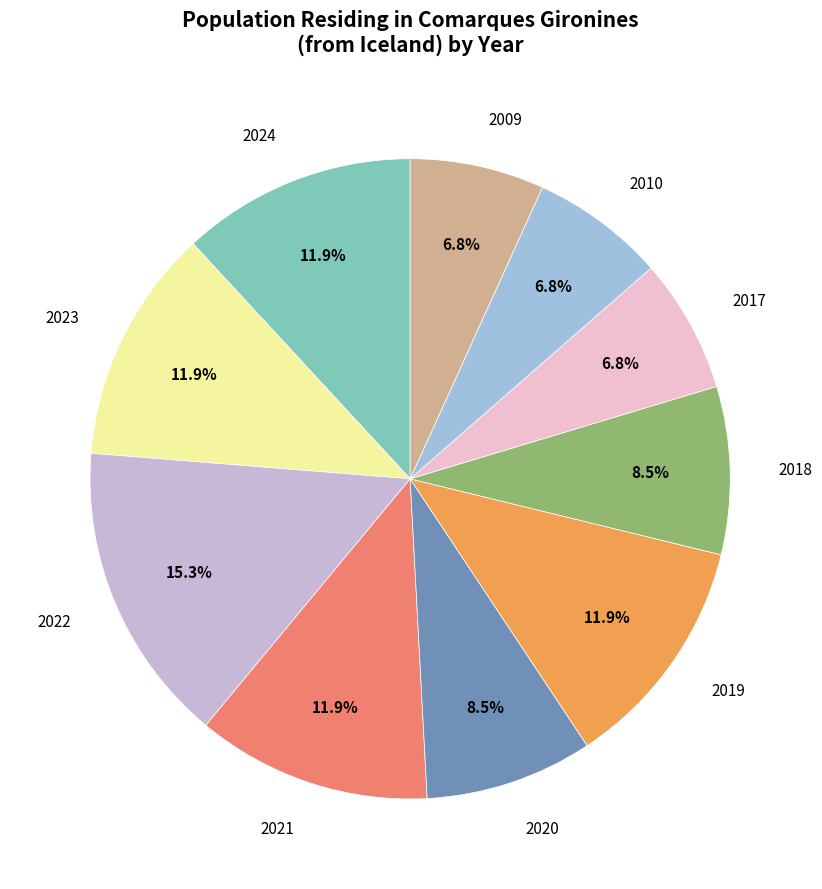

How many segments does this pie chart have?

10